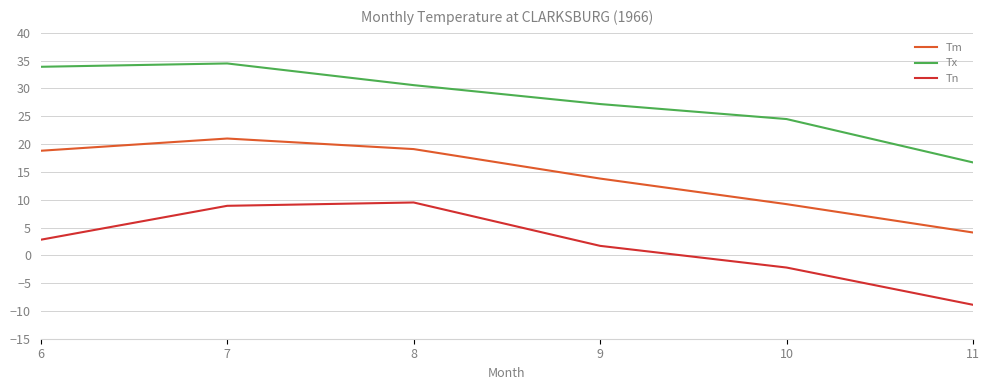

Where is the first local maximum for Tm?

7